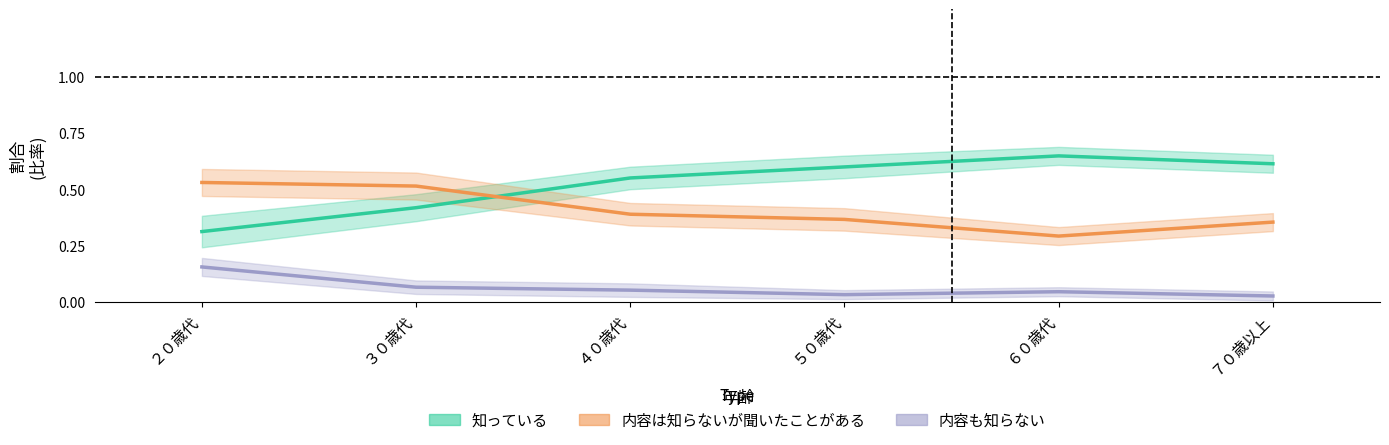

What is the difference between the maximum and minimum values in the 知っている（Estimate） series?

0.3